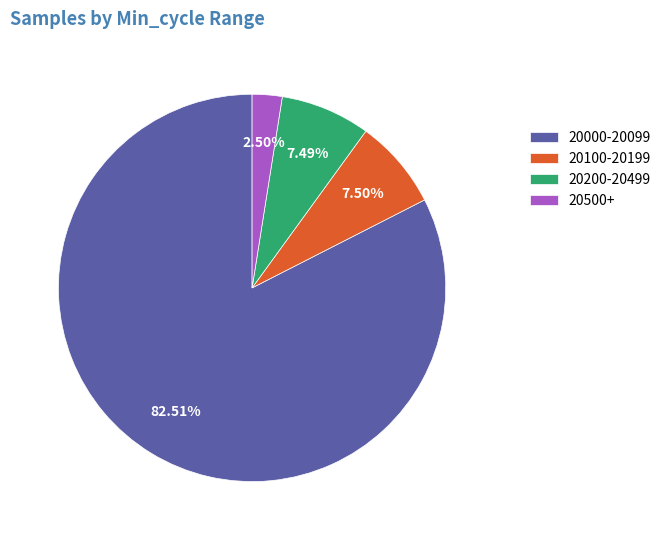

Is 20100-20199 the majority of the pie?

No